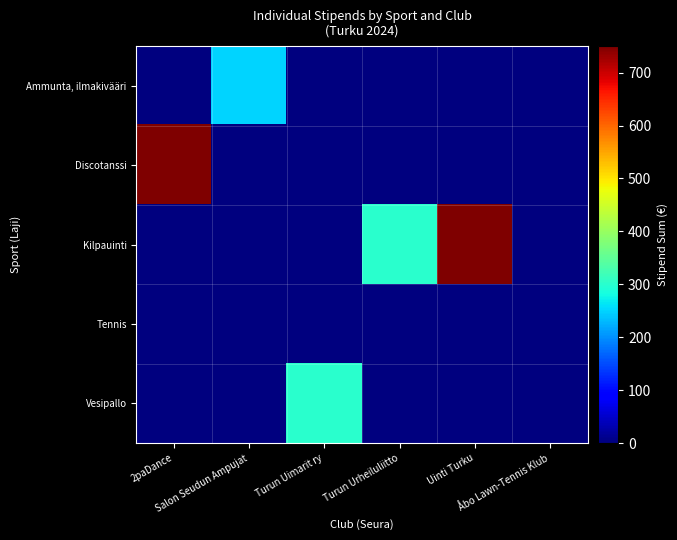

Between Åbo Lawn-Tennis Klub and Turun Urheiluliitto, which is larger?

Åbo Lawn-Tennis Klub